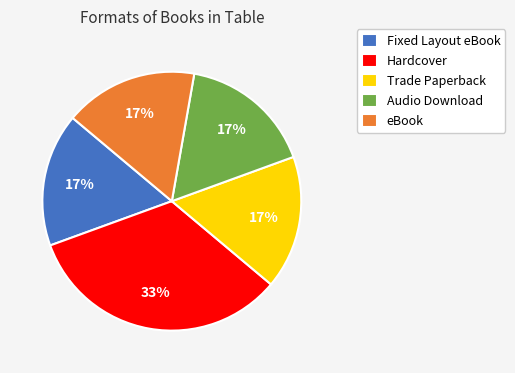

Which slice is the largest?

Hardcover